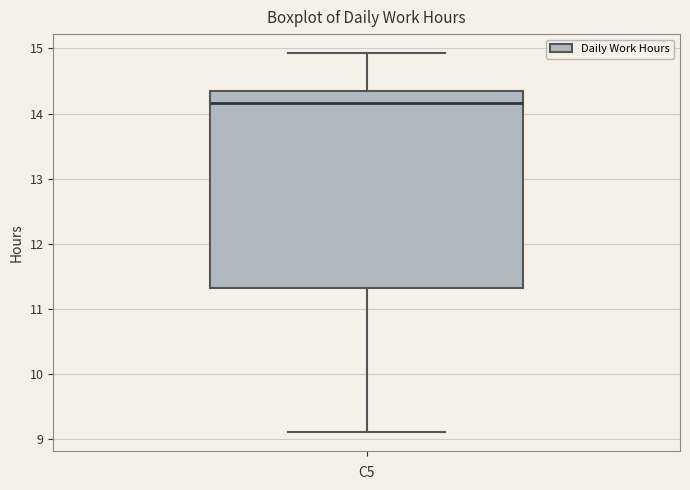

Read this box plot against the y-axis: the position of the median line, the range covered by the box, and the ends of both whiskers. The values are not printed on the chart, so give them approximately, as read against the axis.

median 14.2, box 11.3 to 14.3, whiskers 9.1 to 14.9